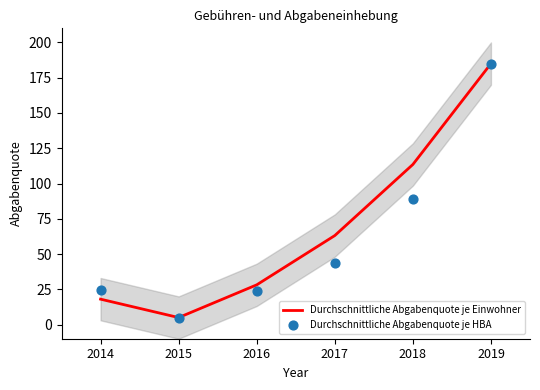

What is the total value across all series at 2014?

42.5